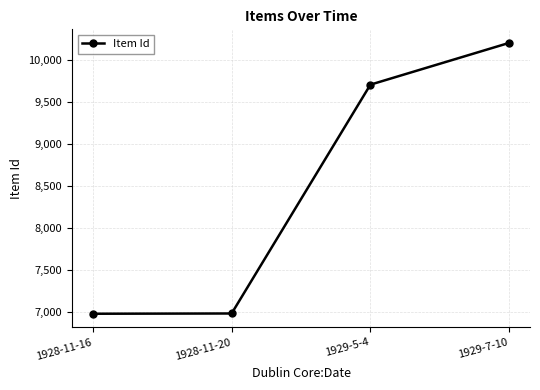

What is the average value?

8472